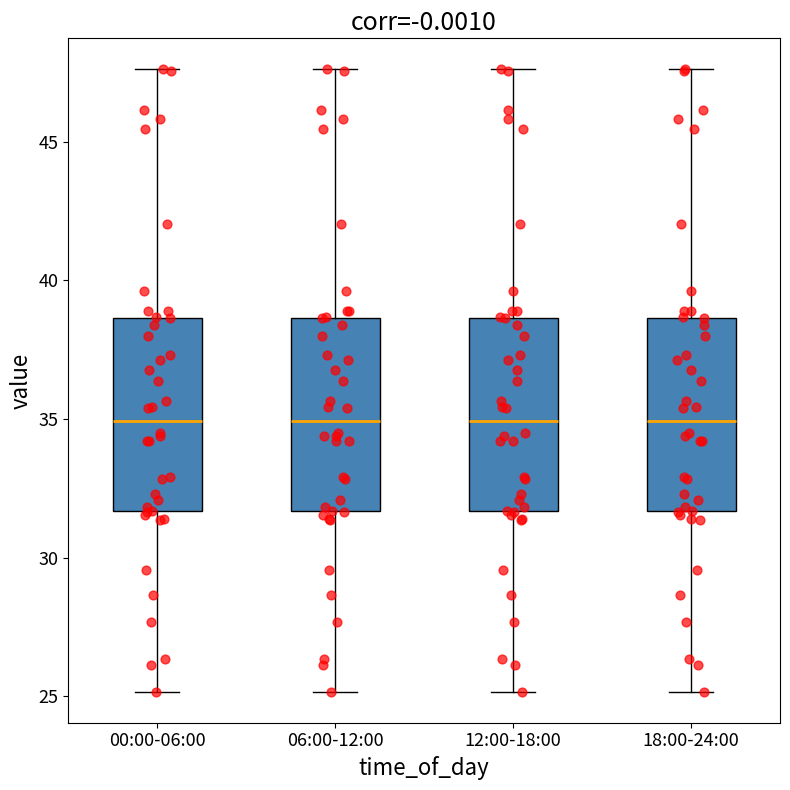

Reading left to right, transcribe this box plot: for each box, give where its median line is, the range the box spans, and where its two whiskers end, as read against the y-axis. The values are not printed on the chart, so give them approximately, as read against the axis.

00:00-06:00: median 35.0, box 31.5 to 38.5, whiskers 25.0 to 47.5
06:00-12:00: median 35.0, box 31.5 to 38.5, whiskers 25.0 to 47.5
12:00-18:00: median 35.0, box 31.5 to 38.5, whiskers 25.0 to 47.5
18:00-24:00: median 35.0, box 31.5 to 38.5, whiskers 25.0 to 47.5